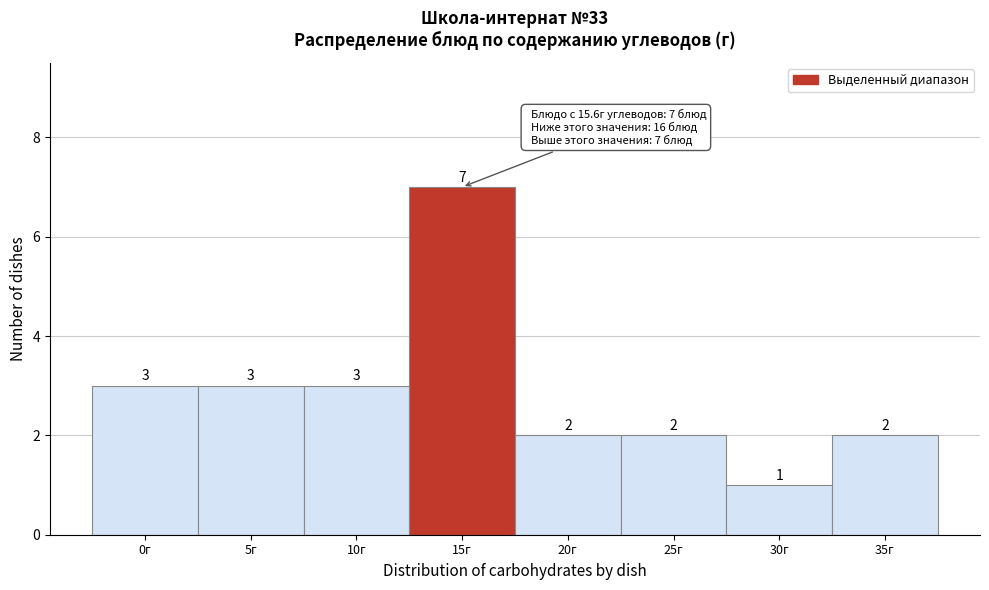

Reading left to right, transcribe all the data shown in this chart.

3	3	3	7	2	2	1	2